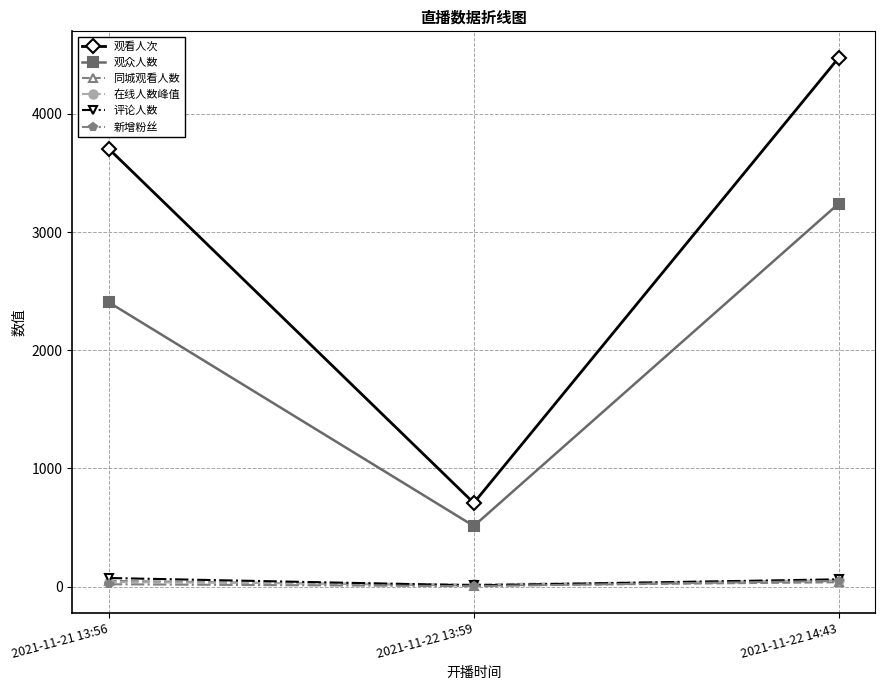

What is the label of the 2nd point from the right?

2021-11-22 13:59